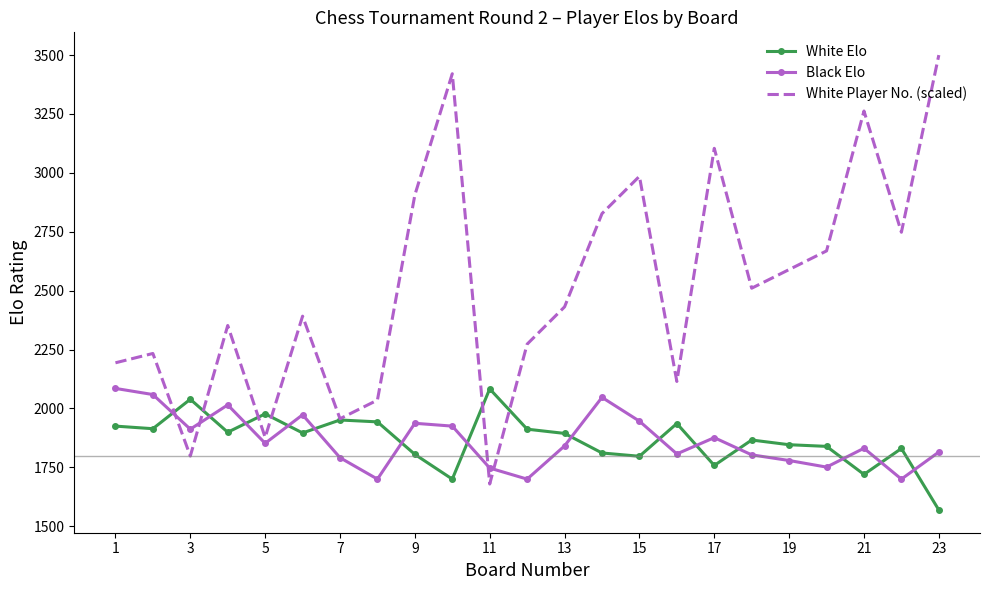

Which series has the largest range (max minus min)?

White Player No. (scaled)